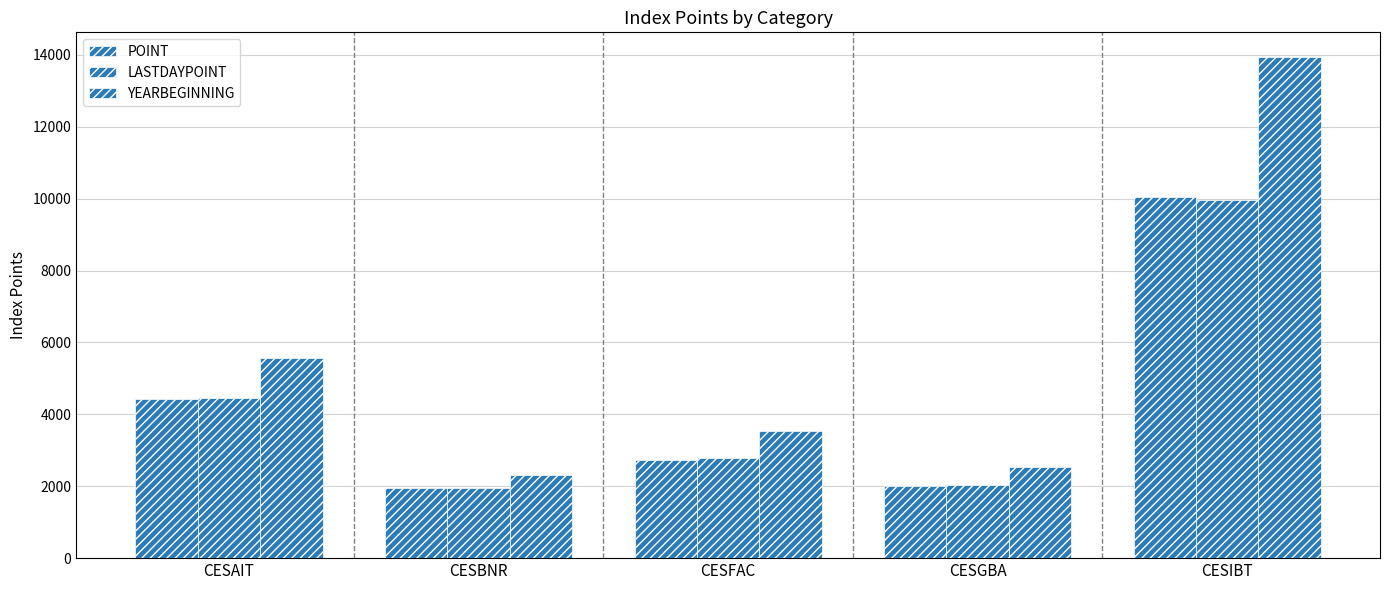

How many values in the YEARBEGINNING series exceed 3544?

3